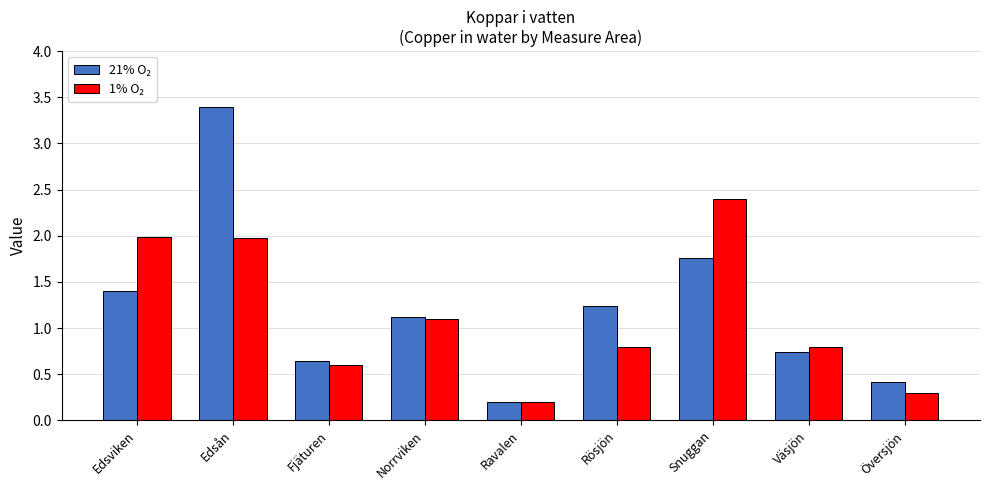

At which category is the sum across all series the highest?

Edsån